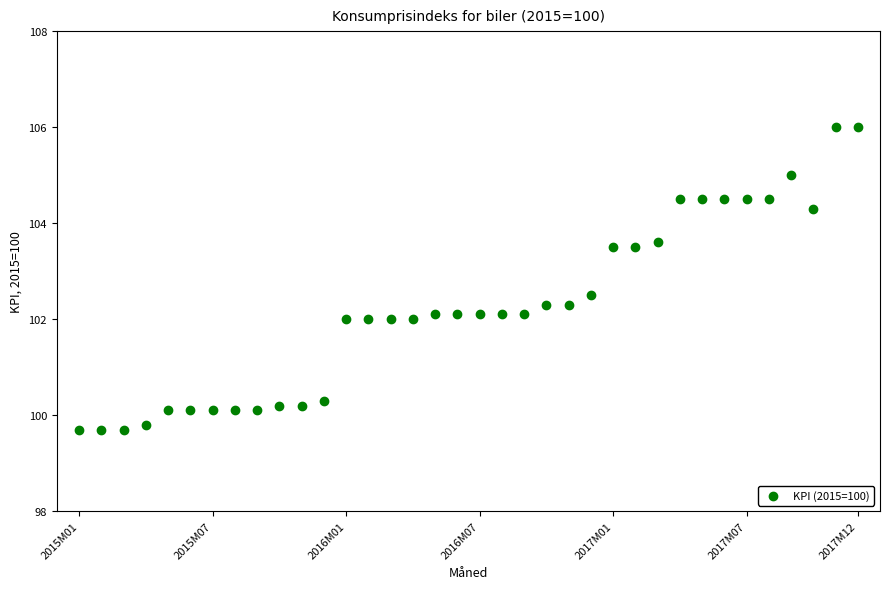

What is the range of X values (max minus min)?

35.0